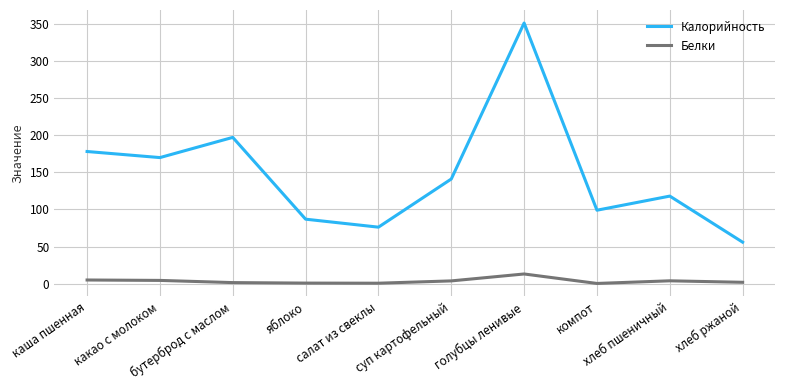

What is the difference between the maximum and minimum values in the Калорийность series?

294.9